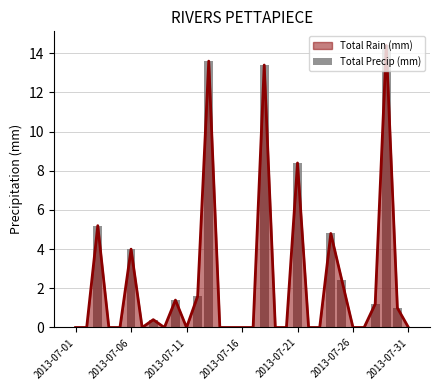

Where is Total Rain (mm) nearest to the value 7?

2013-07-21